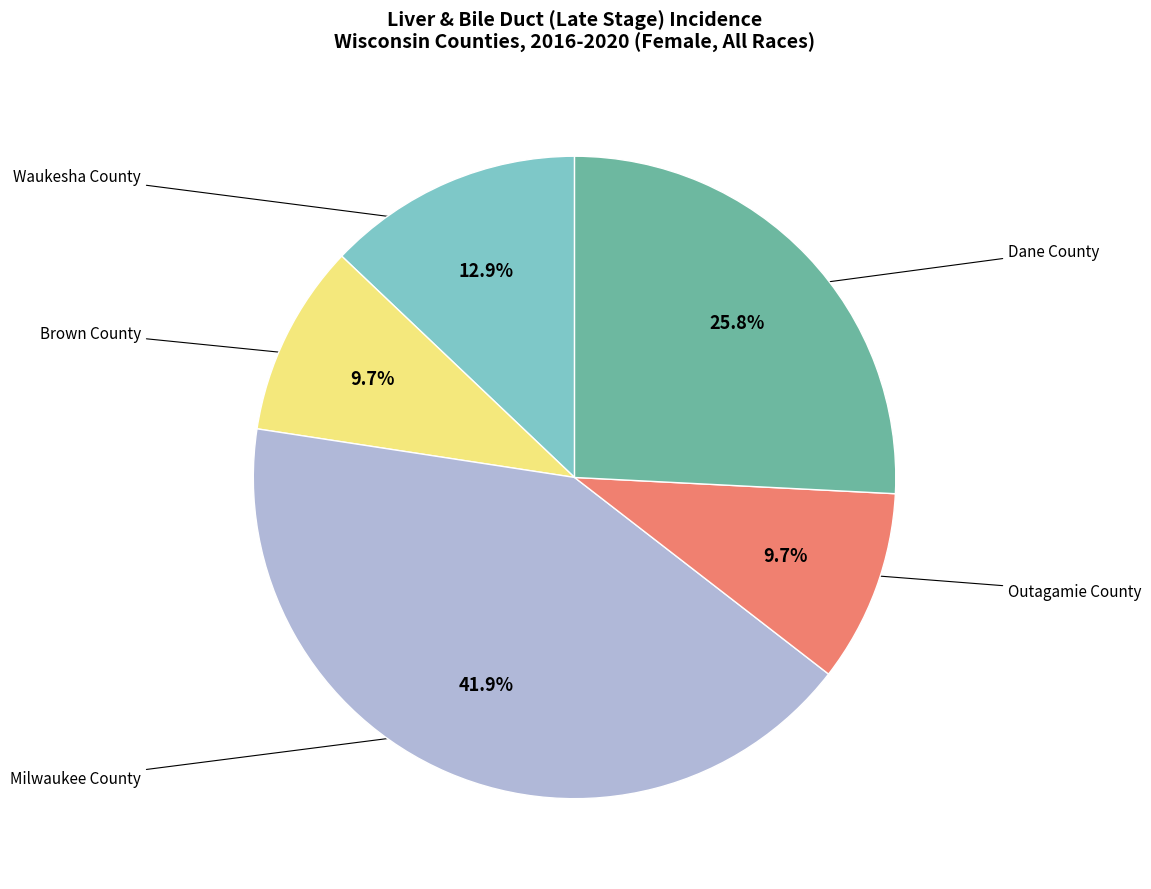

Is there any slice that represents more than half of the pie?

No